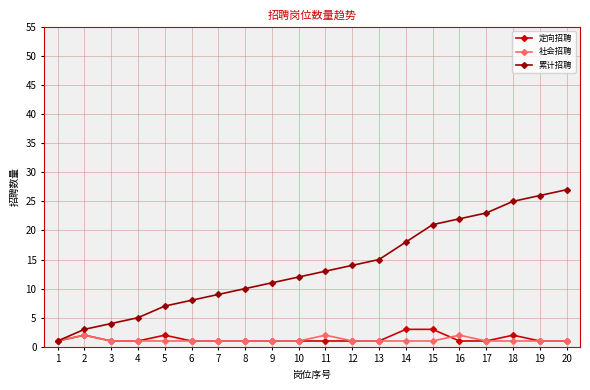

Reading left to right, list all the values displayed in this chart.

定向招聘: 1=1	2=2	3=1	4=1	5=2	6=1	7=1	8=1	9=1	10=1	11=1	12=1	13=1	14=3	15=3	16=1	17=1	18=2	19=1	20=1
社会招聘: 1=1	2=2	3=1	4=1	5=1	6=1	7=1	8=1	9=1	10=1	11=2	12=1	13=1	14=1	15=1	16=2	17=1	18=1	19=1	20=1
累计招聘: 1=1	2=3	3=4	4=5	5=7	6=8	7=9	8=10	9=11	10=12	11=13	12=14	13=15	14=18	15=21	16=22	17=23	18=25	19=26	20=27